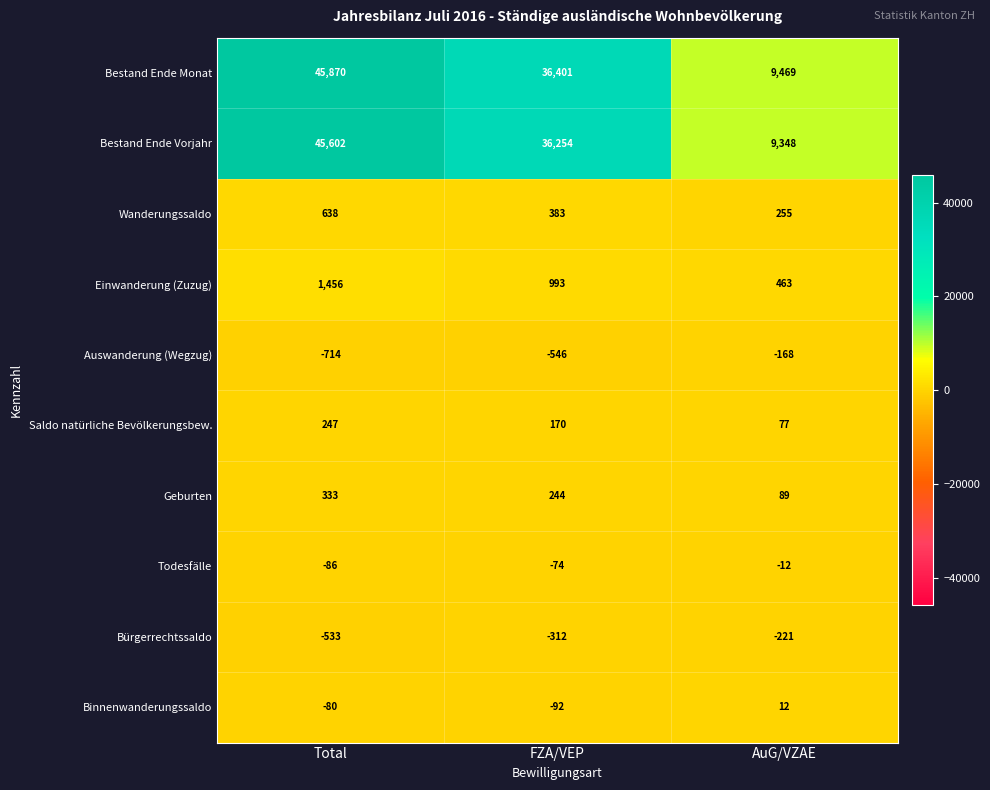

What is the difference between the maximum and minimum values in the Auswanderung (Wegzug) series?

546